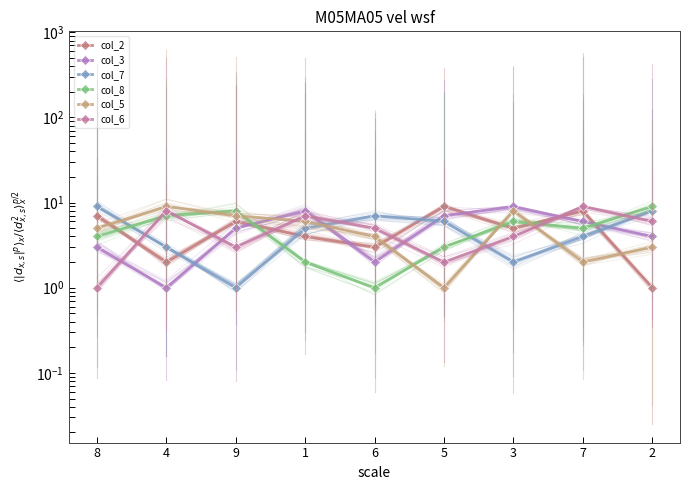

What is the difference between the col_3 values at 4 and 6?

1